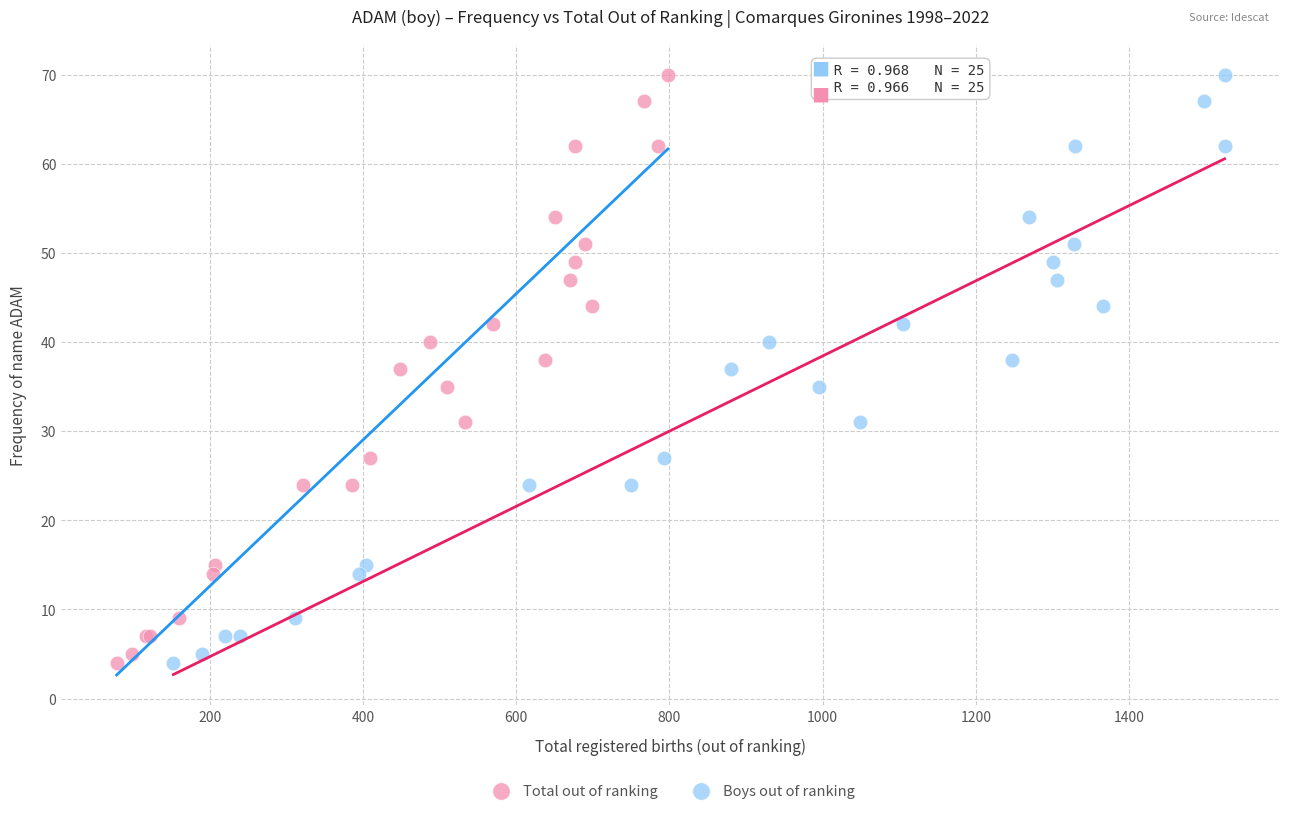

What are all the series names shown in the legend?

Total out of ranking, Boys out of ranking